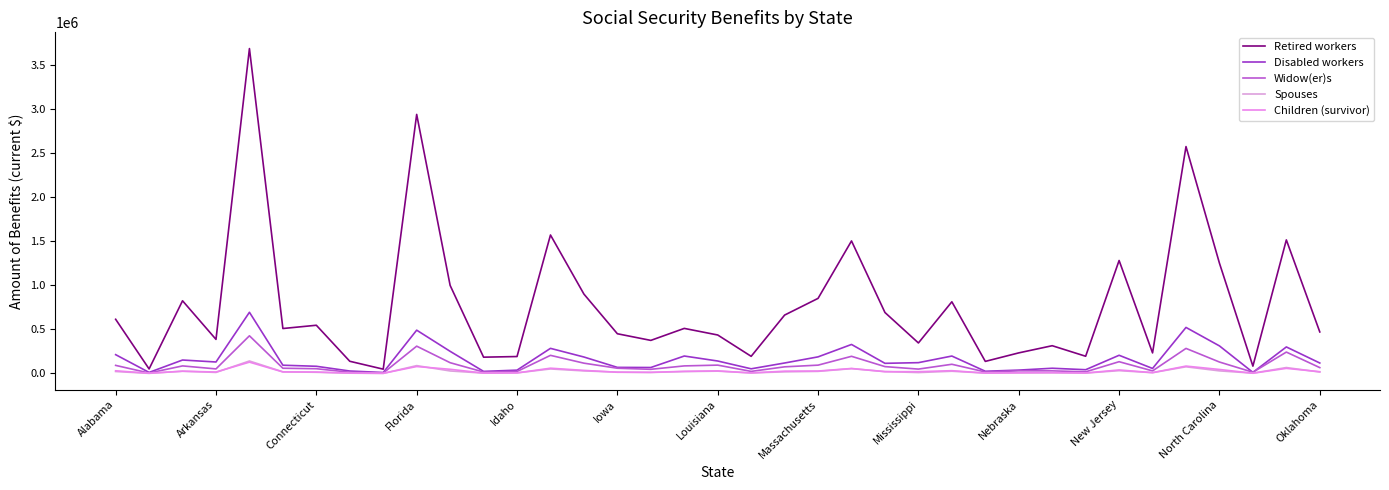

What is the minimum value shown in the chart?

1017